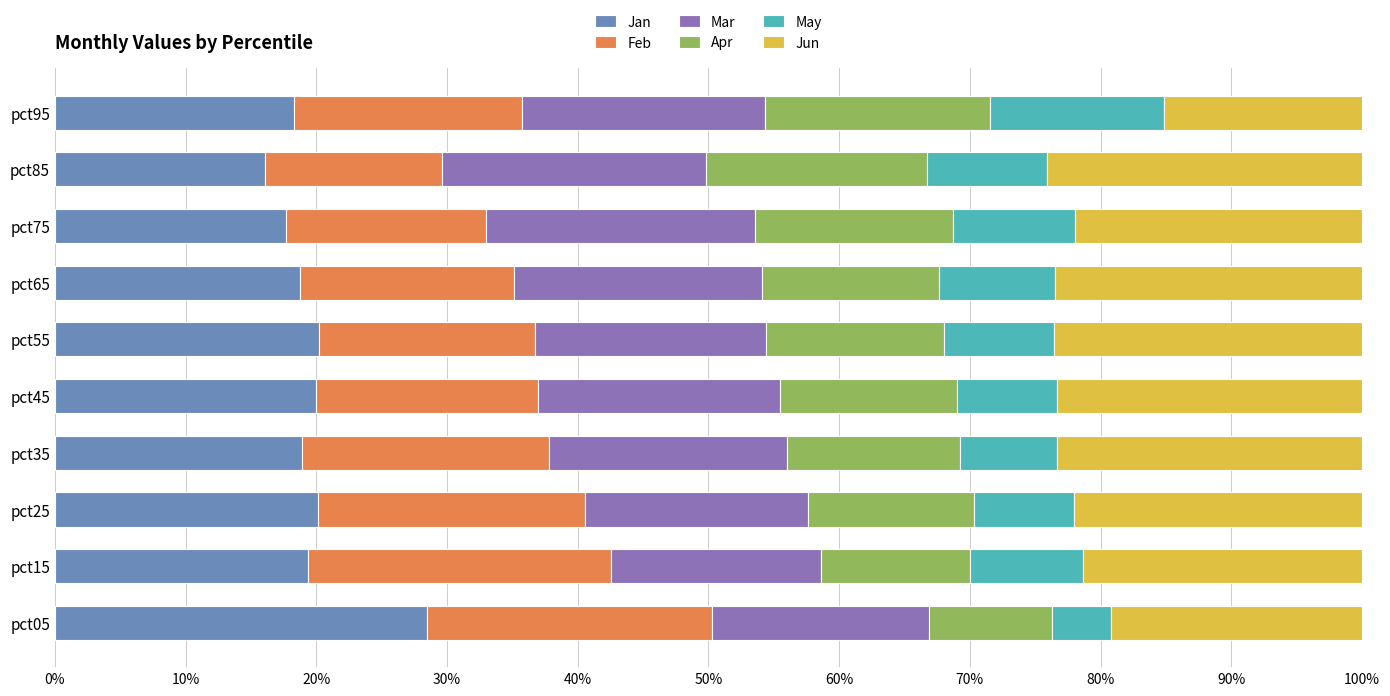

The Jan series shows 16.1 at pct85. True or false?

True